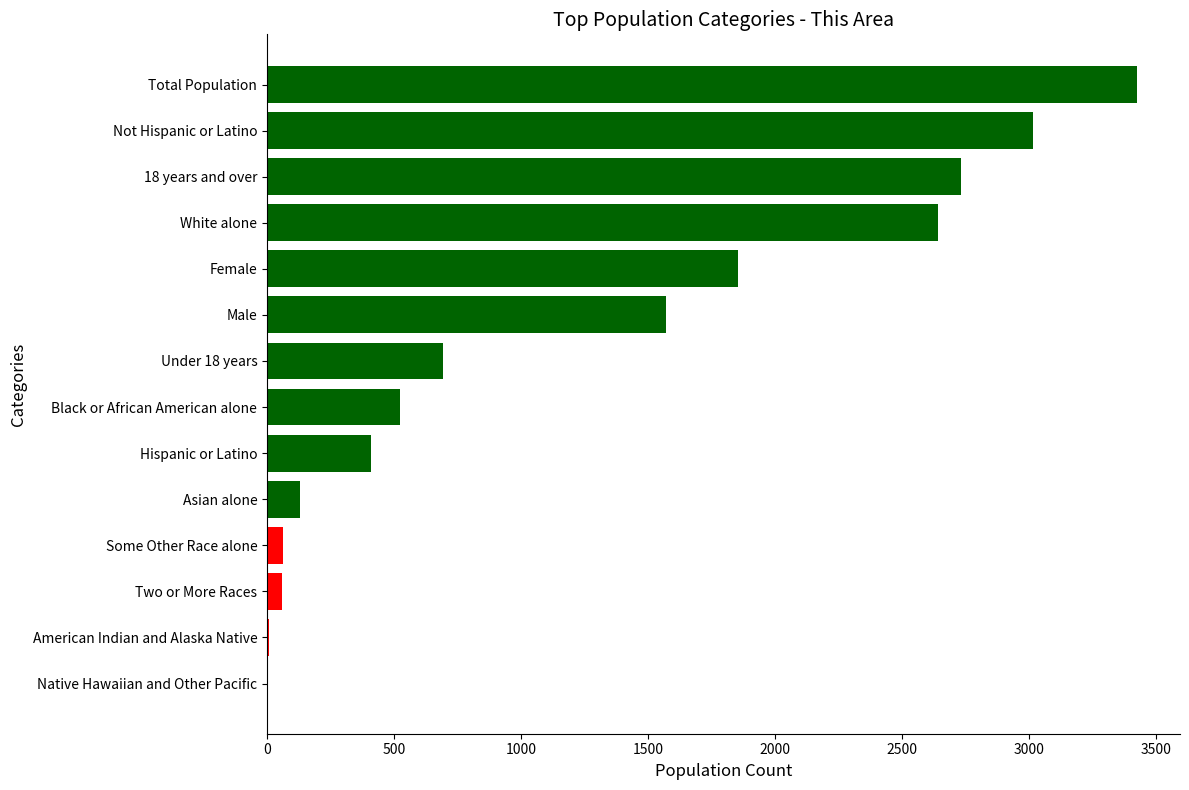

What is the sum of all values?

17115